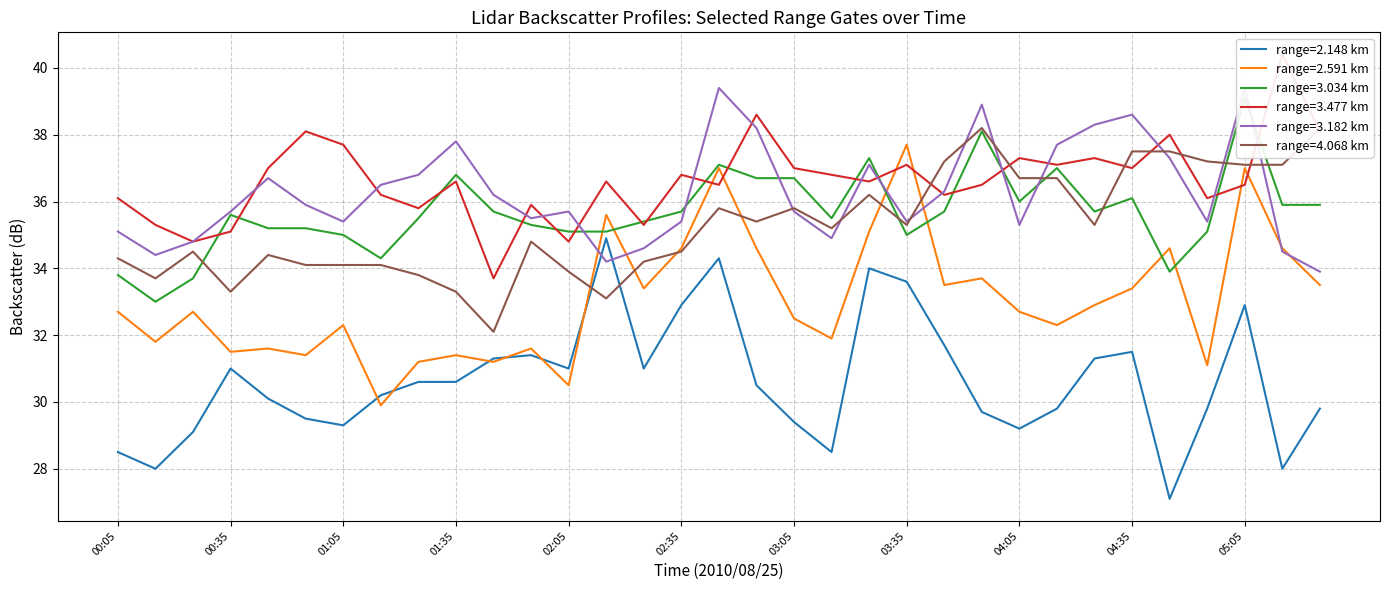

List the series in order of their peak value, highest first.

3.477, 3.182, 3.034, 4.068, 2.591, 2.148